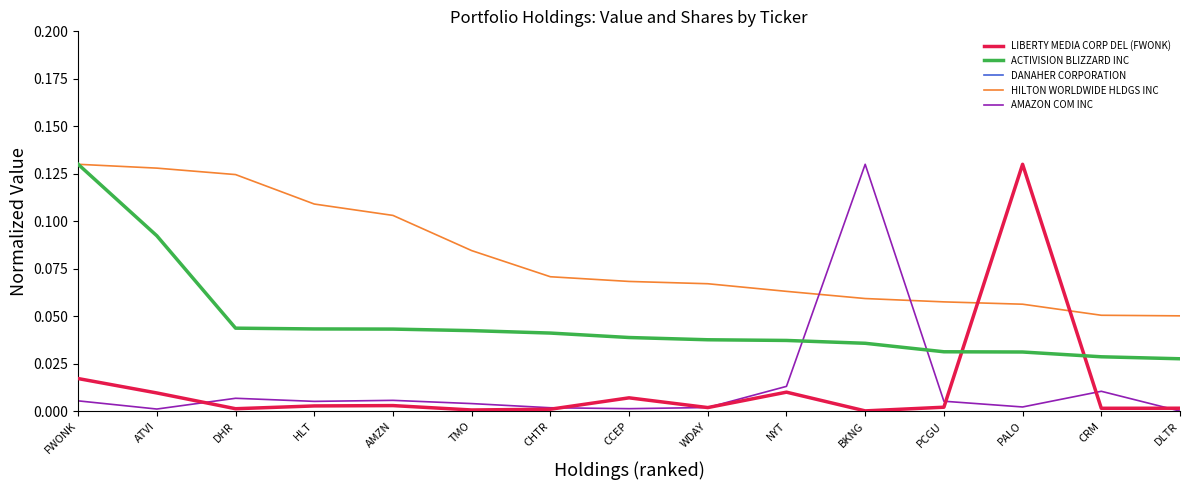

The DANAHER CORPORATION series shows 0.0 at DHR. True or false?

True